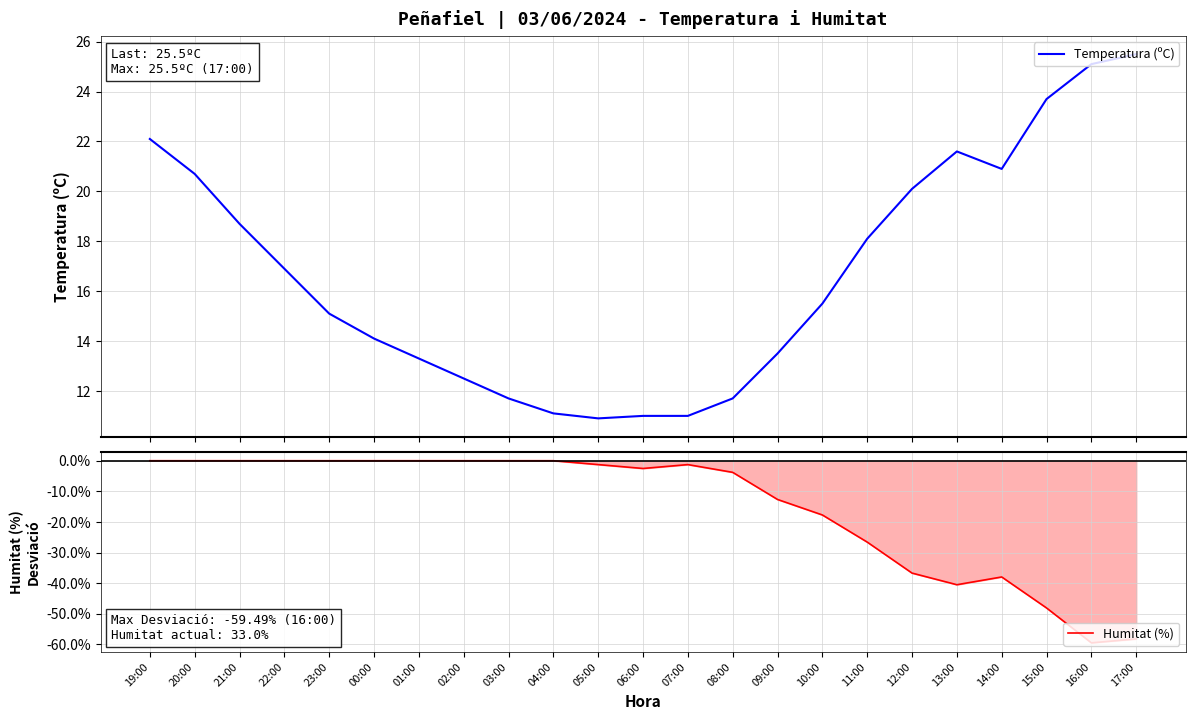

List the series in order of their peak value, highest first.

Temperatura (ºC), Humitat (%)